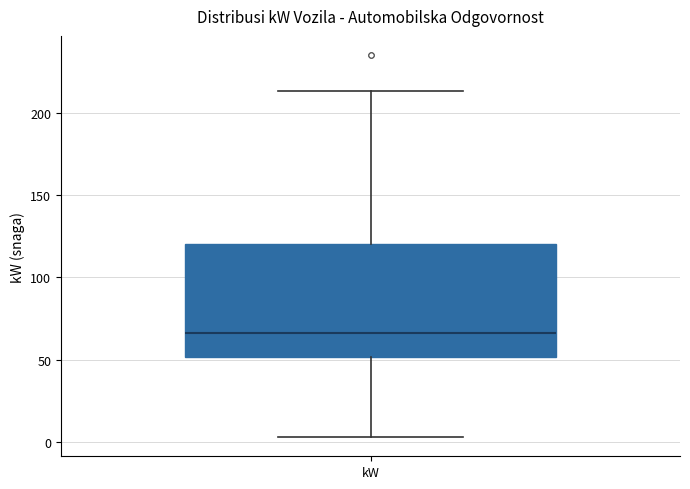

Where does the lower whisker of the box for kW end on the y-axis? The values are not printed on the chart, so give them approximately, as read against the axis.

5